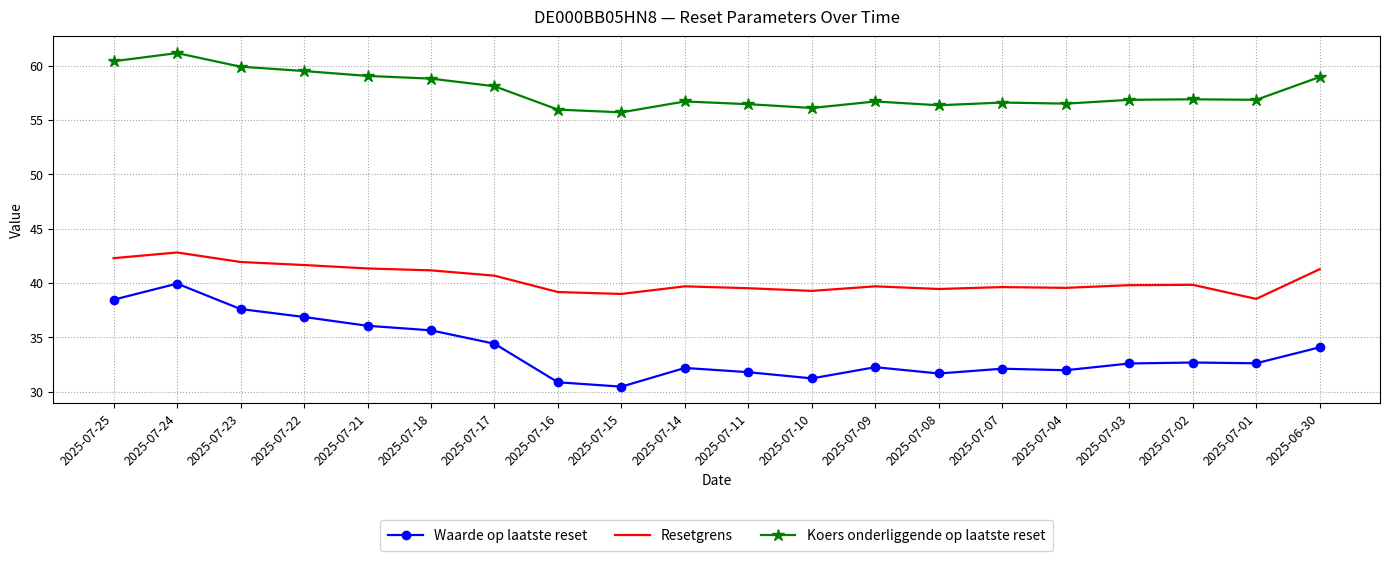

What position from the right is 2025-07-22?

17